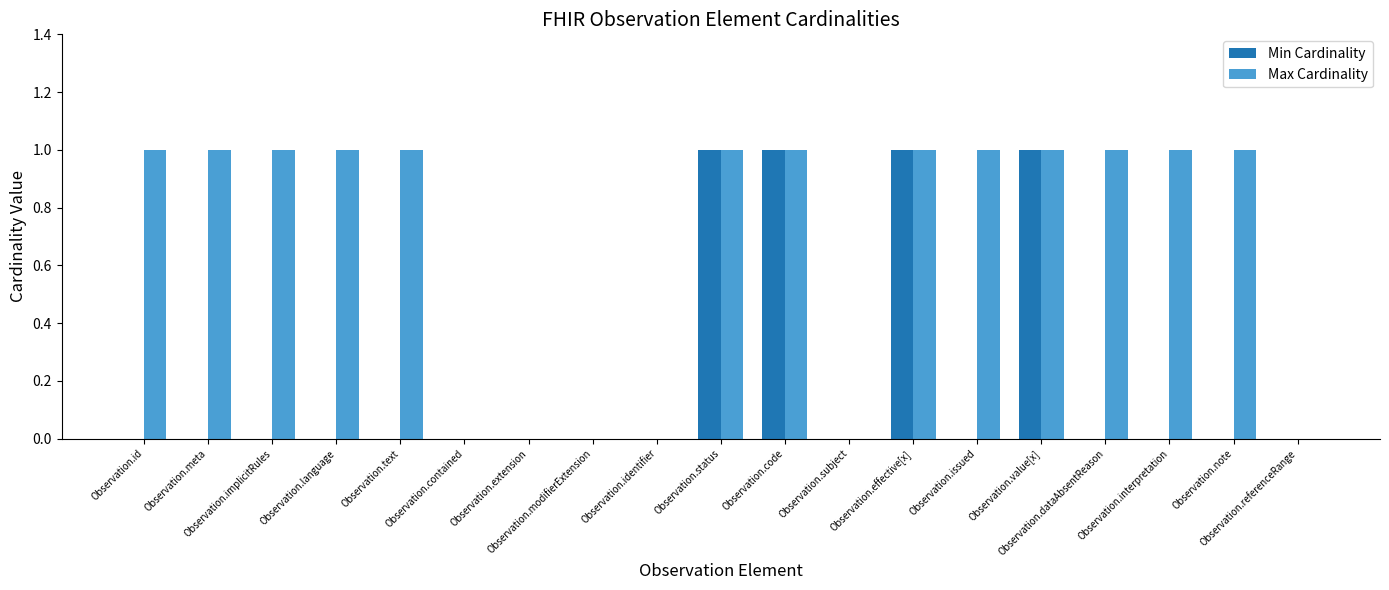

How many categories are shown in the chart?

19